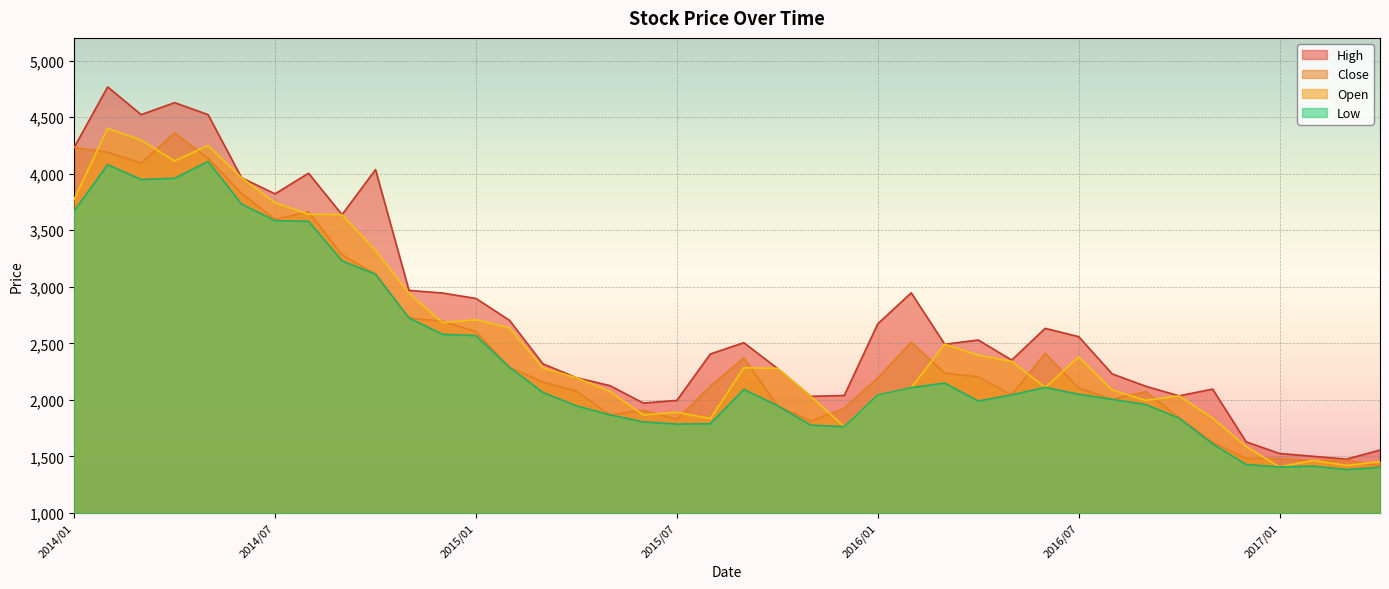

Reading left to right, list all the values displayed in this chart.

High: 2014/01=4231.6	2014/02=4766.8	2014/03=4521.8	2014/04=4627.6	2014/05=4521.5	2014/06=3963.4	2014/07=3821.4	2014/08=4003.8	2014/09=3637.3	2014/10=4036.0	2014/11=2968.1	2014/12=2944.7	2015/01=2896.9	2015/02=2703.9	2015/03=2318.9	2015/04=2196.6	2015/05=2126.2	2015/06=1971.9	2015/07=1995.7	2015/08=2406.0	2015/09=2505.8	2015/10=2279.3	2015/11=2031.8	2015/12=2038.9	2016/01=2672.2	2016/02=2946.8	2016/03=2491.4	2016/04=2529.6	2016/05=2352.1	2016/06=2632.6	2016/07=2559.1	2016/08=2230.0	2016/09=2120.9	2016/10=2035.8	2016/11=2095.8	2016/12=1629.5	2017/01=1526.2	2017/02=1501.6	2017/03=1476.3	2017/04=1556.8
Close: 2014/01=4231.6	2014/02=4189.9	2014/03=4092.6	2014/04=4358.3	2014/05=4134.9	2014/06=3824.9	2014/07=3595.9	2014/08=3661.9	2014/09=3283.2	2014/10=3110.9	2014/11=2723.7	2014/12=2695.5	2015/01=2603.1	2015/02=2288.3	2015/03=2157.9	2015/04=2077.7	2015/05=1868.0	2015/06=1908.2	2015/07=1828.8	2015/08=2121.1	2015/09=2370.5	2015/10=1950.1	2015/11=1812.0	2015/12=1926.3	2016/01=2194.9	2016/02=2509.8	2016/03=2236.6	2016/04=2203.3	2016/05=2044.4	2016/06=2412.0	2016/07=2104.7	2016/08=2005.3	2016/09=2073.3	2016/10=1842.9	2016/11=1624.7	2016/12=1481.7	2017/01=1481.8	2017/02=1462.0	2017/03=1466.3	2017/04=1417.8
Open: 2014/01=3773.0	2014/02=4399.2	2014/03=4296.6	2014/04=4112.4	2014/05=4248.0	2014/06=3963.4	2014/07=3742.1	2014/08=3640.9	2014/09=3637.3	2014/10=3320.3	2014/11=2940.8	2014/12=2683.2	2015/01=2708.6	2015/02=2637.1	2015/03=2281.3	2015/04=2196.6	2015/05=2075.2	2015/06=1866.8	2015/07=1890.5	2015/08=1835.4	2015/09=2283.9	2015/10=2279.3	2015/11=2031.8	2015/12=1763.4	2016/01=2044.3	2016/02=2108.0	2016/03=2491.4	2016/04=2395.3	2016/05=2340.4	2016/06=2110.6	2016/07=2379.0	2016/08=2087.8	2016/09=1995.9	2016/10=2035.8	2016/11=1839.0	2016/12=1588.3	2017/01=1407.2	2017/02=1465.2	2017/03=1420.0	2017/04=1454.8
Low: 2014/01=3669.6	2014/02=4079.0	2014/03=3948.0	2014/04=3958.9	2014/05=4107.2	2014/06=3730.8	2014/07=3584.2	2014/08=3578.6	2014/09=3228.9	2014/10=3110.9	2014/11=2723.7	2014/12=2579.9	2015/01=2568.6	2015/02=2288.3	2015/03=2066.2	2015/04=1947.1	2015/05=1868.0	2015/06=1805.8	2015/07=1786.4	2015/08=1789.5	2015/09=2092.3	2015/10=1950.1	2015/11=1776.7	2015/12=1763.4	2016/01=2044.3	2016/02=2108.0	2016/03=2148.8	2016/04=1990.1	2016/05=2044.4	2016/06=2110.6	2016/07=2050.0	2016/08=2005.3	2016/09=1959.5	2016/10=1838.8	2016/11=1611.9	2016/12=1429.3	2017/01=1407.2	2017/02=1414.9	2017/03=1383.8	2017/04=1404.3